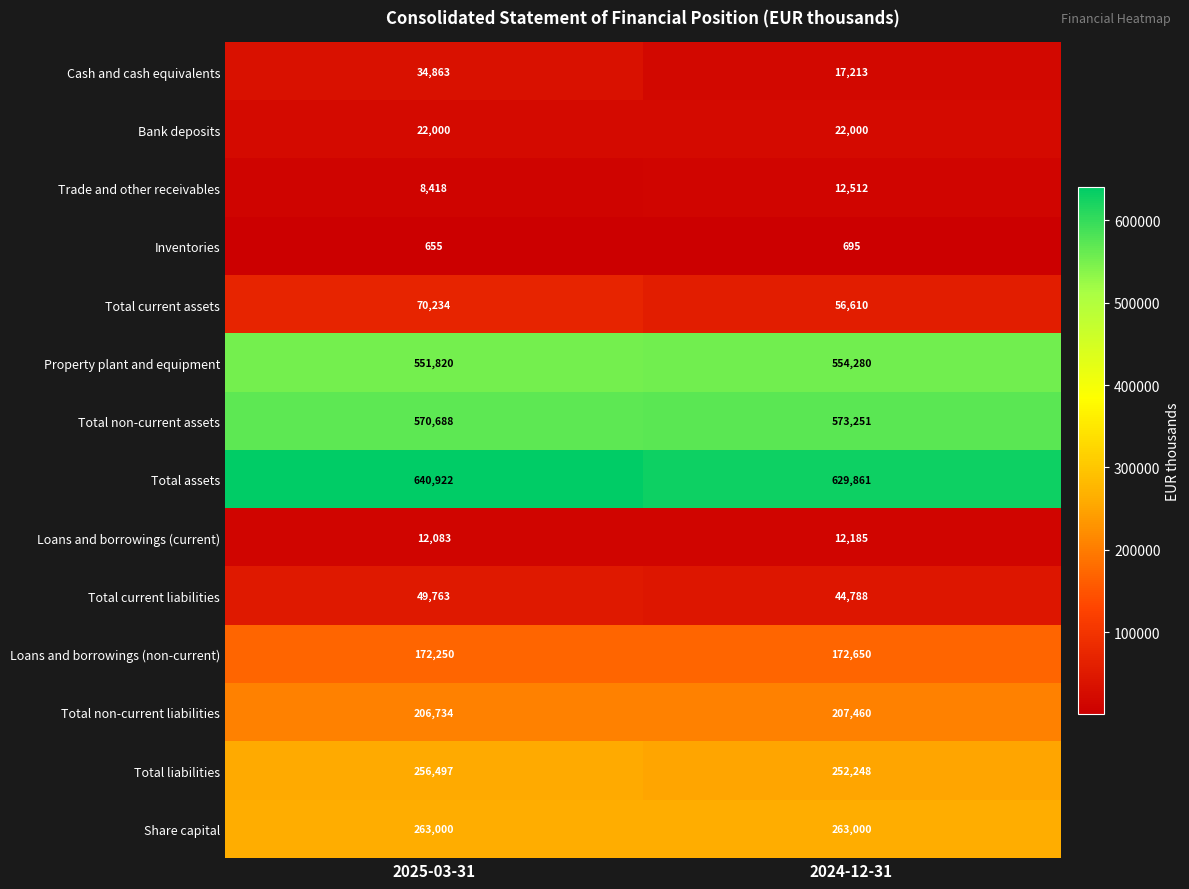

Rank the series at 2025-03-31 from lowest to highest value.

Inventories, Trade and other receivables, Loans and borrowings (current), Bank deposits, Cash and cash equivalents, Total current liabilities, Total current assets, Loans and borrowings (non-current), Total non-current liabilities, Total liabilities, Share capital, Property plant and equipment, Total non-current assets, Total assets